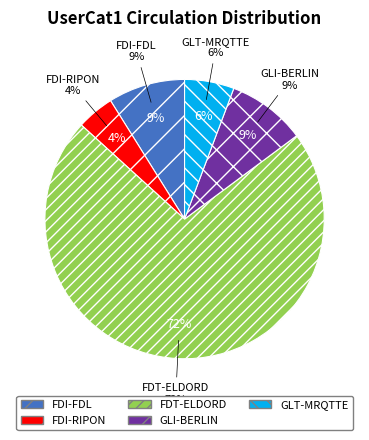

The FDI-FDL slice represents 17% of the pie. True or false?

False